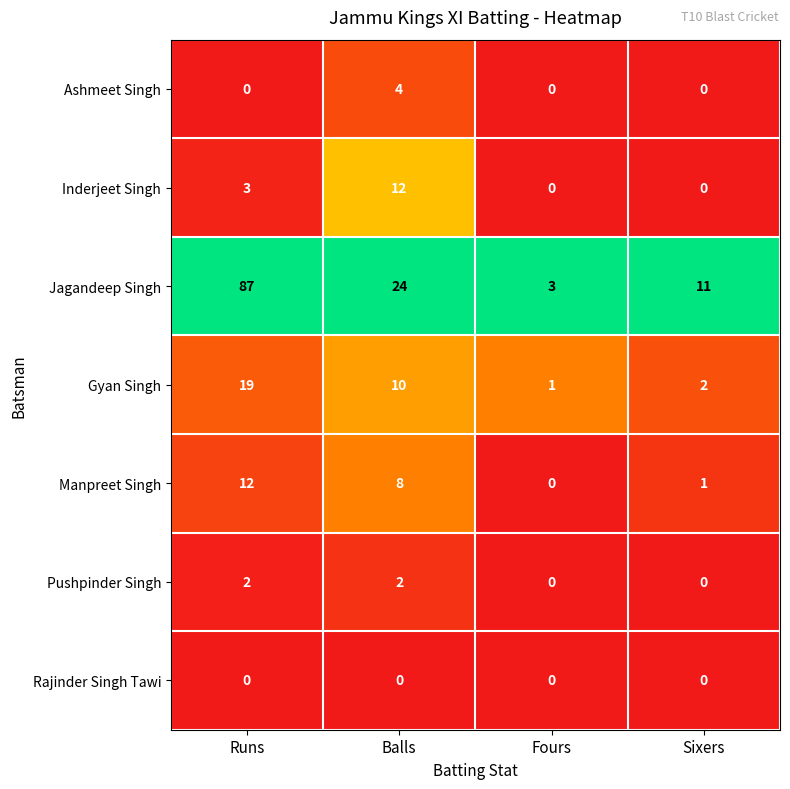

At Balls, list the series in order from largest to smallest.

Jagandeep Singh, Inderjeet Singh, Gyan Singh, Manpreet Singh, Ashmeet Singh, Pushpinder Singh, Rajinder Singh Tawi